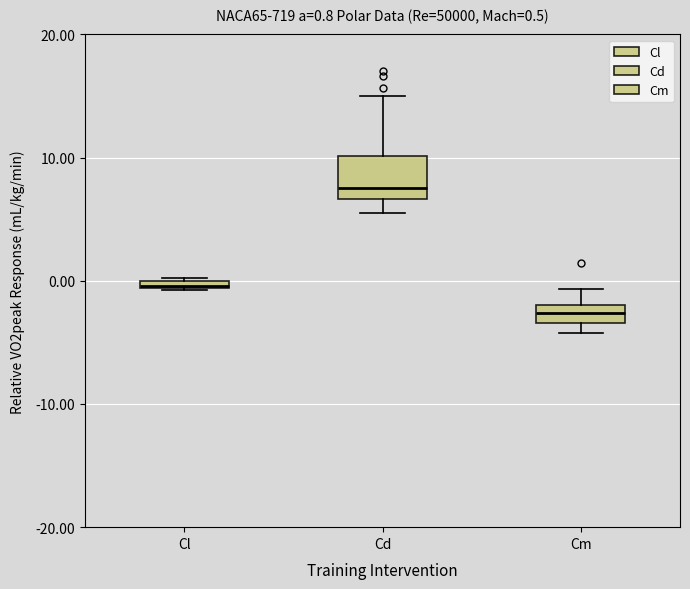

Which box has the lowest median line?

Cm